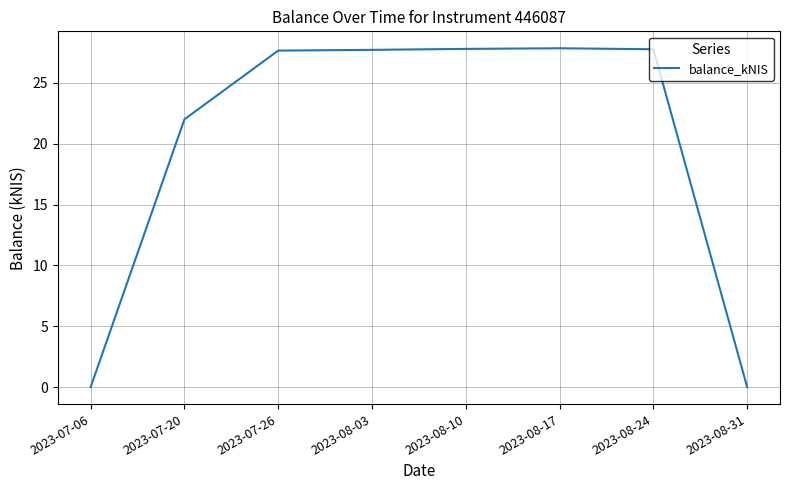

What is the difference between the values at 2023-08-03 and 2023-07-20?

5.7